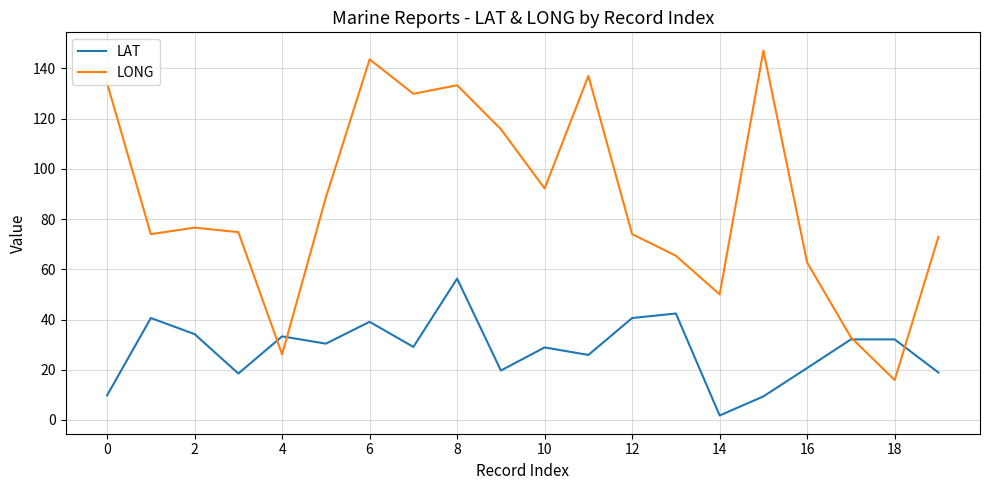

What is the lowest value of the LAT series?

1.8